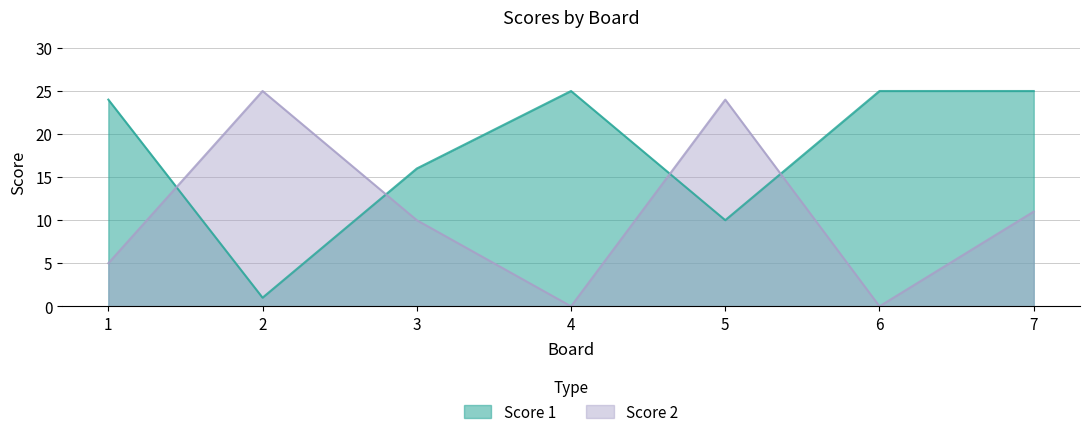

Is it true that Score 2 equals 11 at 7?

True